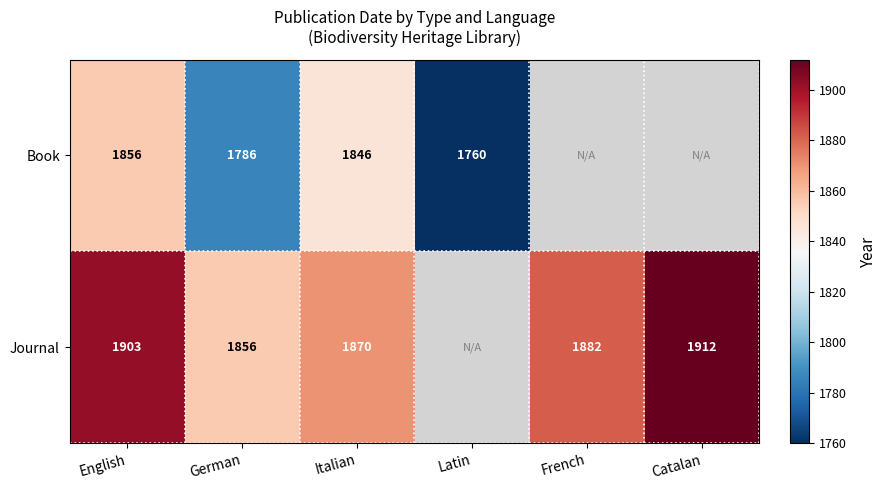

True or false: Book has a value of 706 at Italian.

False